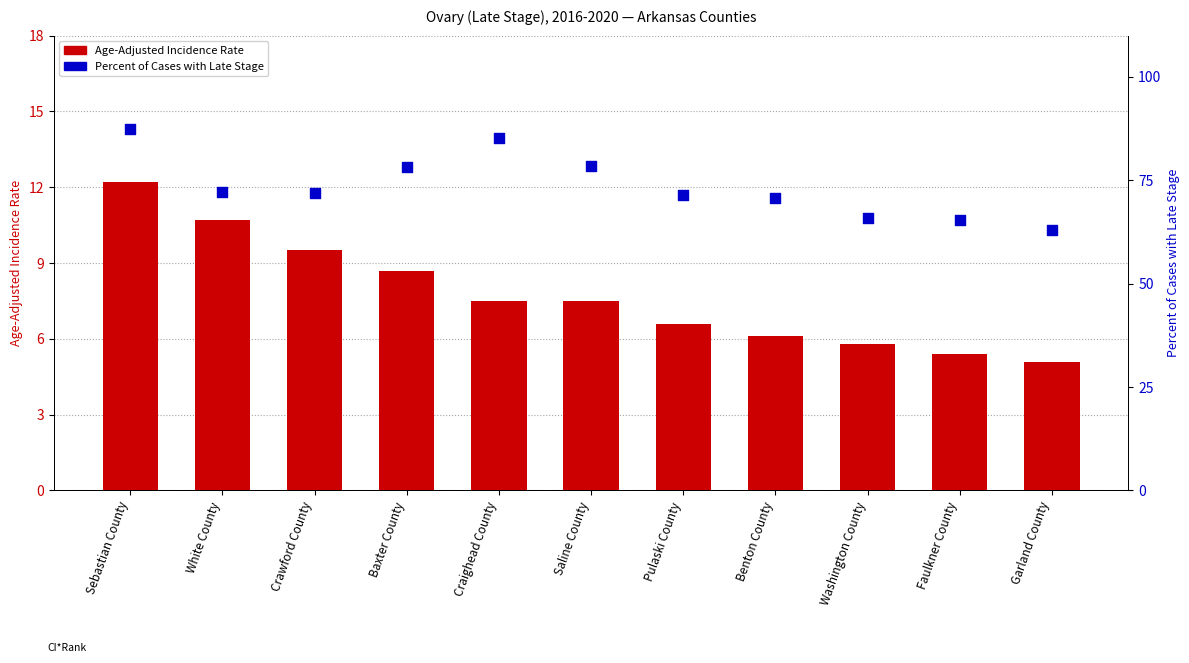

Which series has the widest spread of Y values?

Percent of Cases with Late Stage